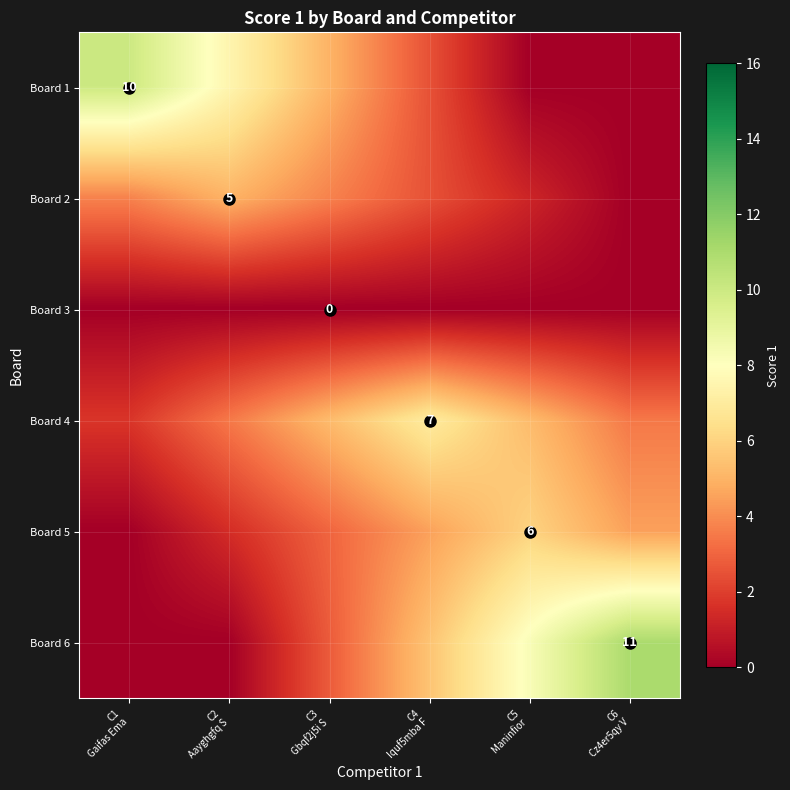

What is the difference between the highest and lowest values at C6
Cz4er5qy V?

11.0